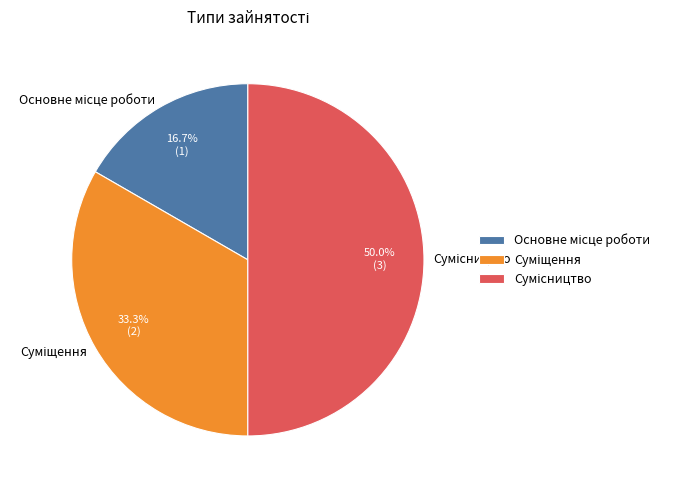

Count the number of slices in the pie.

3